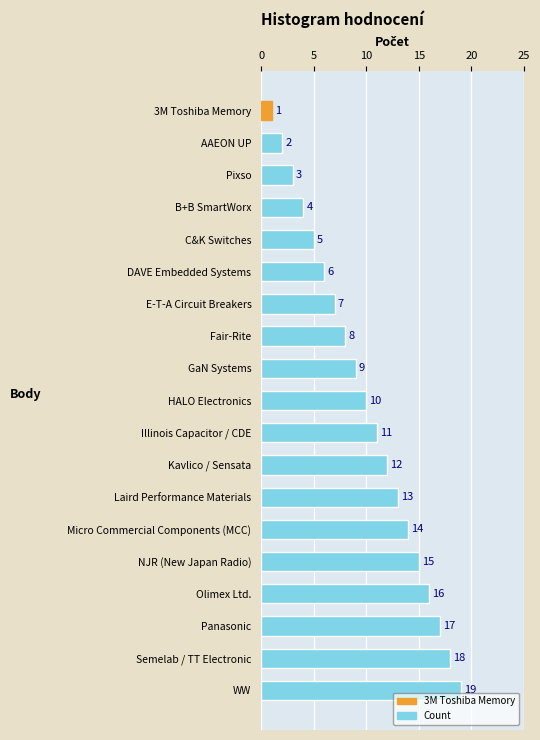

At which label is the value closest to 10?

HALO Electronics